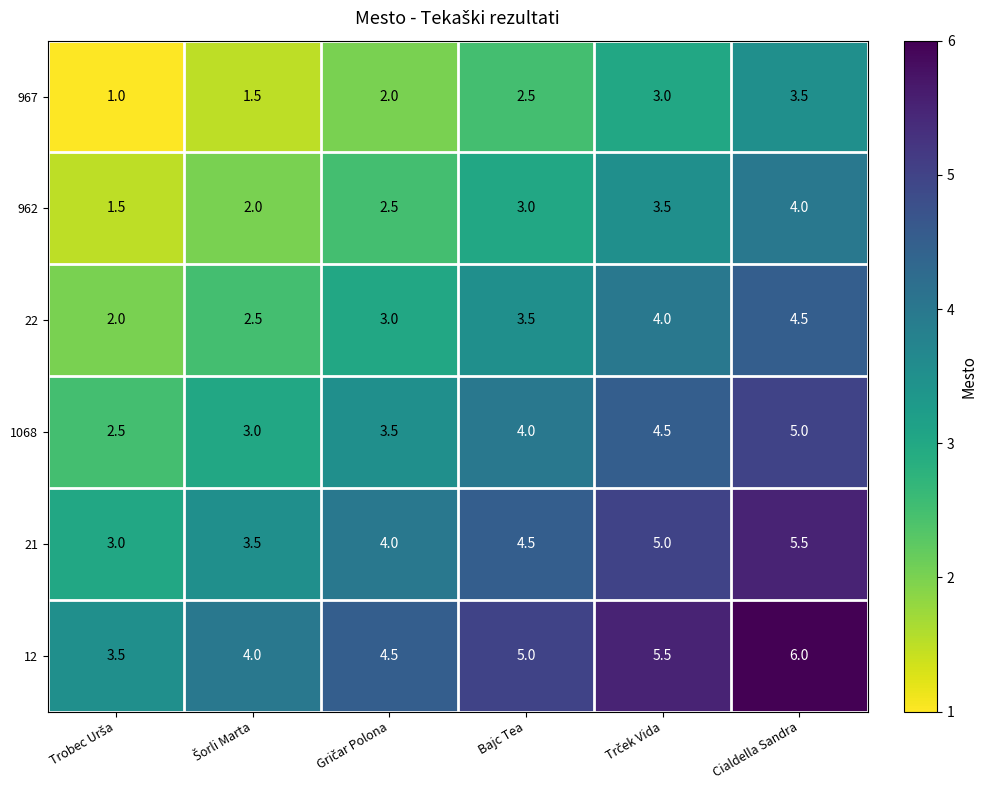

Count the number of categories in the chart.

6